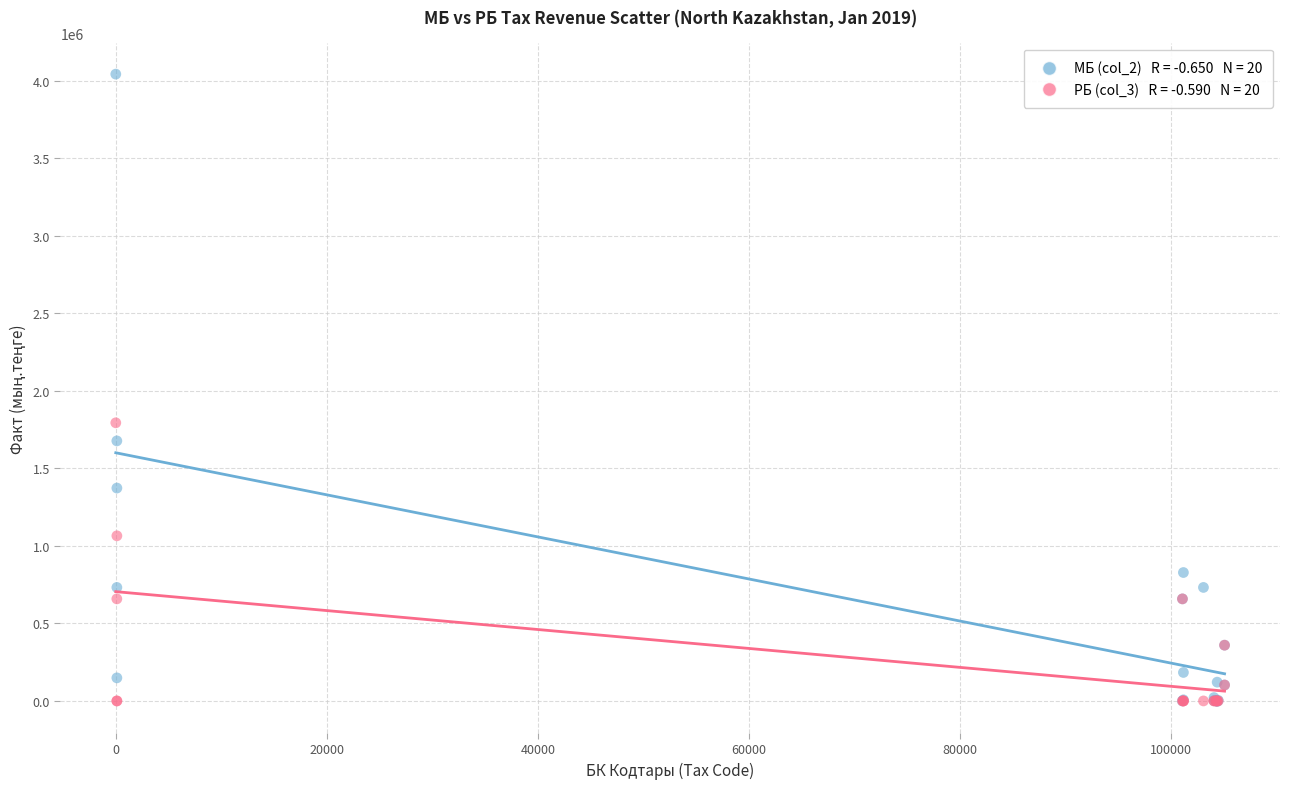

Across all series, what Y value is closest to 2019531?

1793681